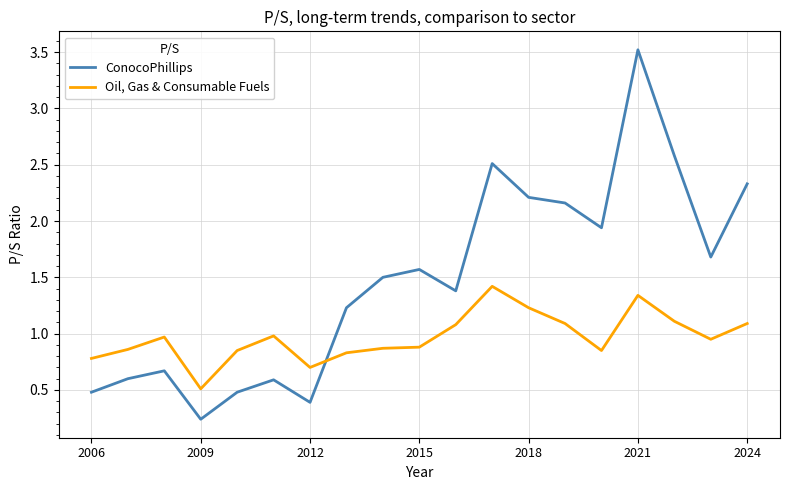

How many intersections are there between ConocoPhillips and Oil, Gas & Consumable Fuels?

1